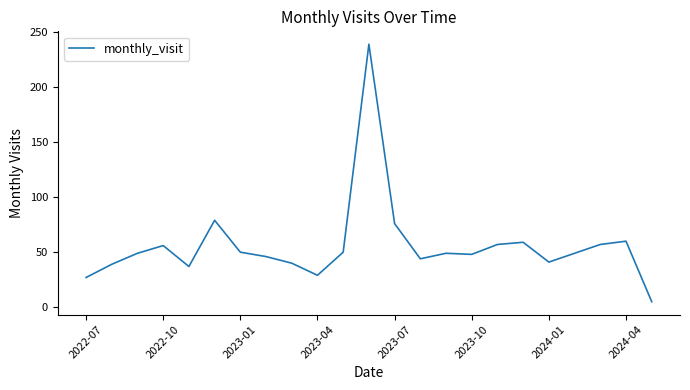

What is the greatest value displayed?

239